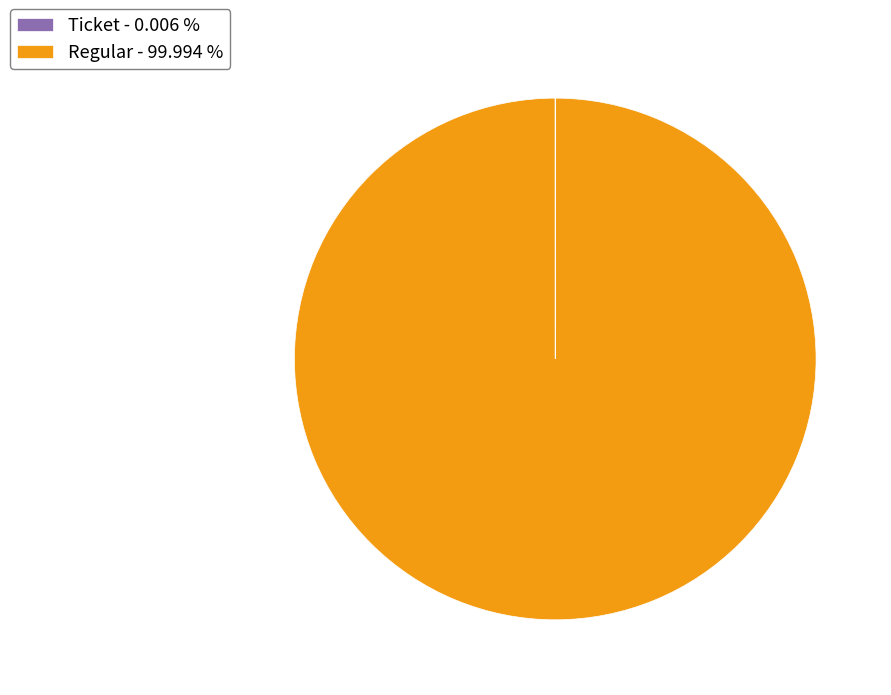

Does any single category account for the majority?

Yes